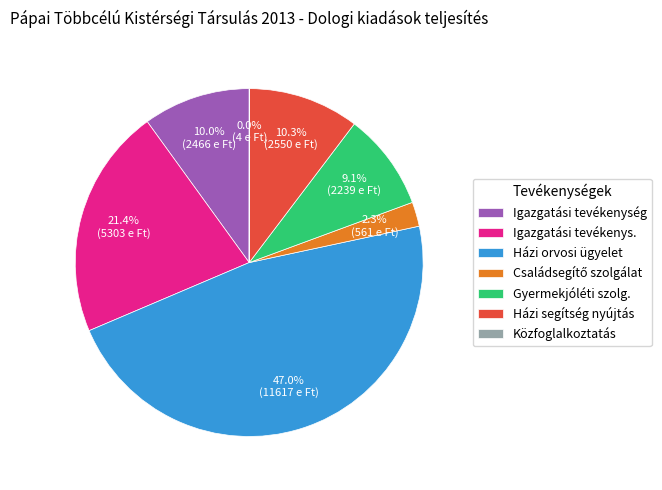

To the nearest percent, what is the difference between the Házi segítség nyújtás and Gyermekjóléti szolg. slice percentages?

1%